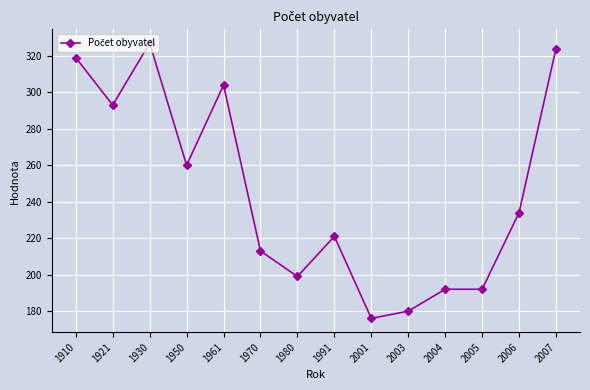

What is the sum of the values at 1980 and 1991?

420